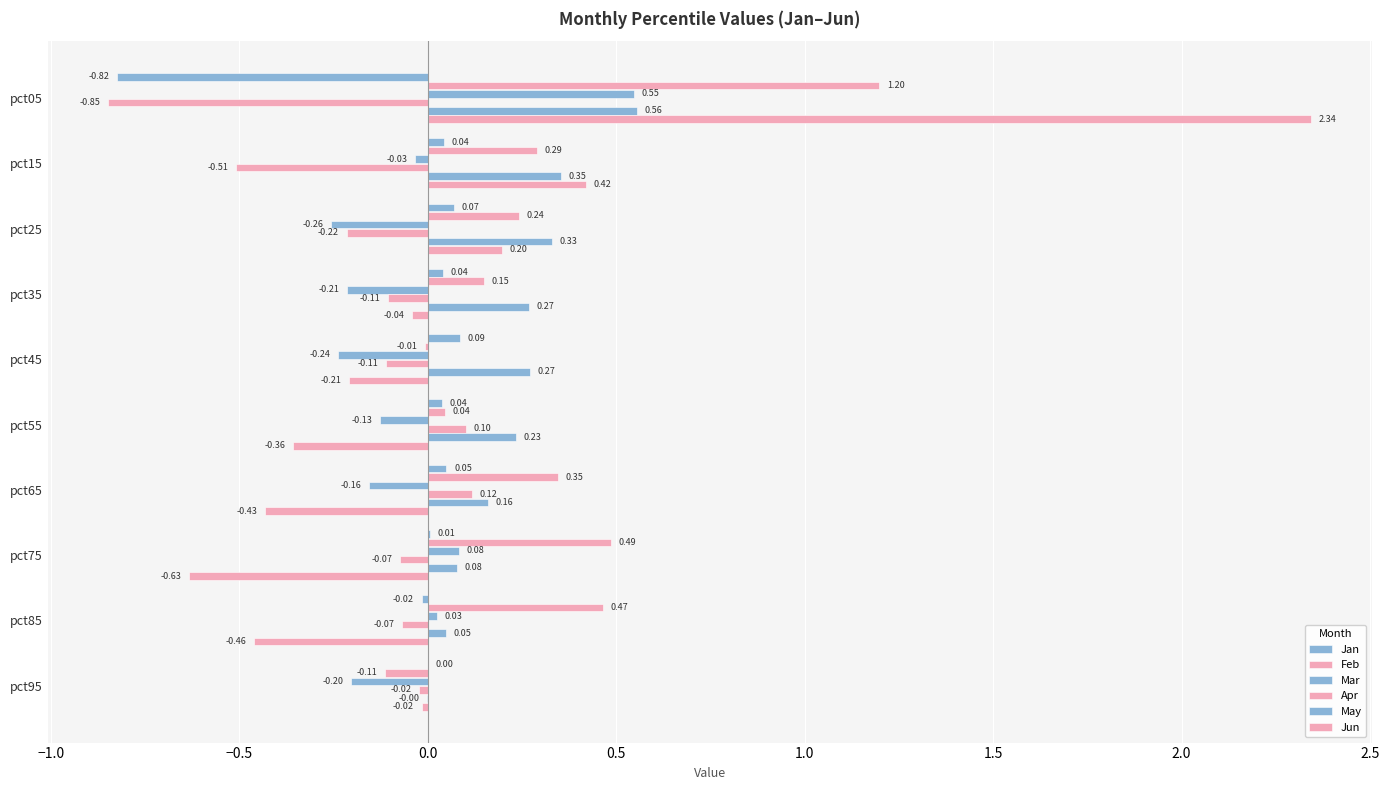

What is the difference between the maximum and minimum values in the Jan series?

0.9